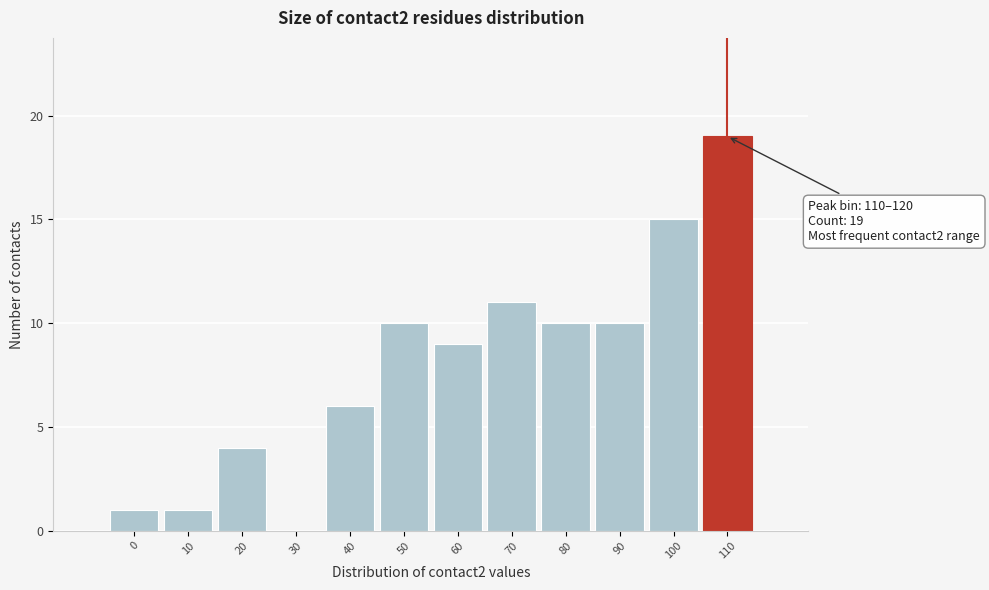

Reading left to right, transcribe all the data shown in this chart.

0=1	10=1	20=4	30=0	40=6	50=10	60=9	70=11	80=10	90=10	100=15	110=19